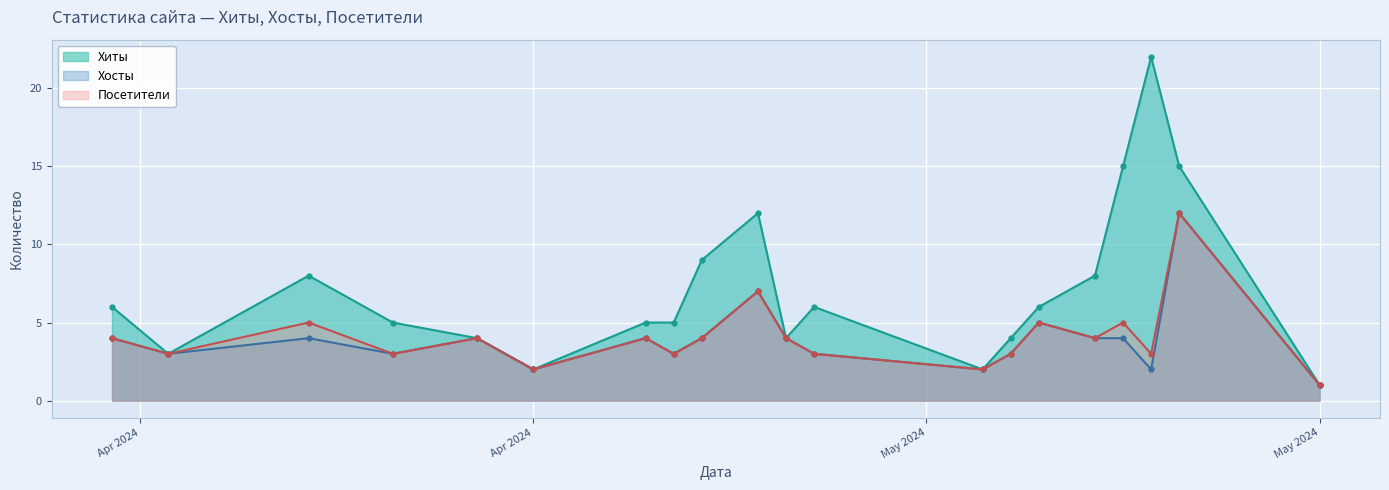

At which label does Посетители reach its minimum?

May 2024